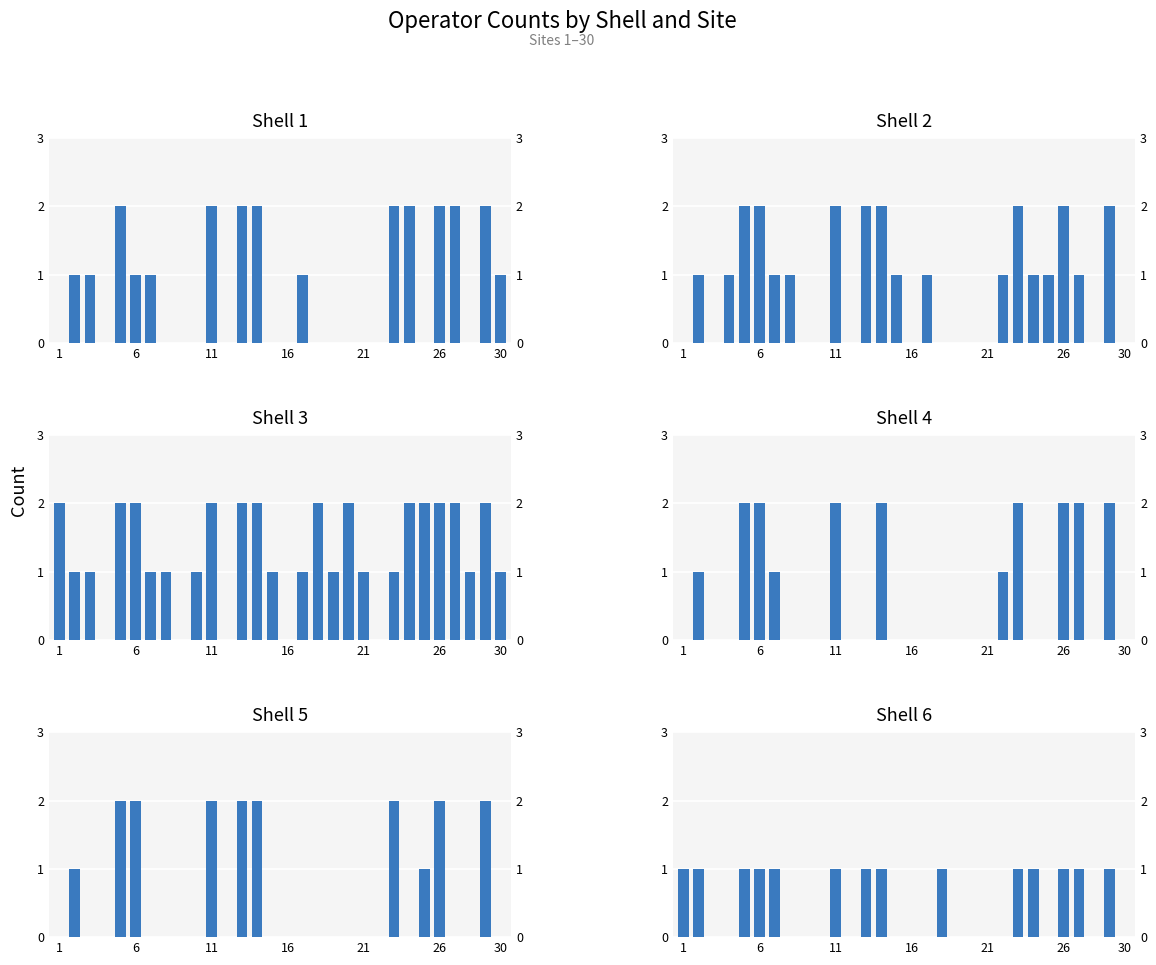

What is the sum of the Shell 3 values at 18 and 21?

3